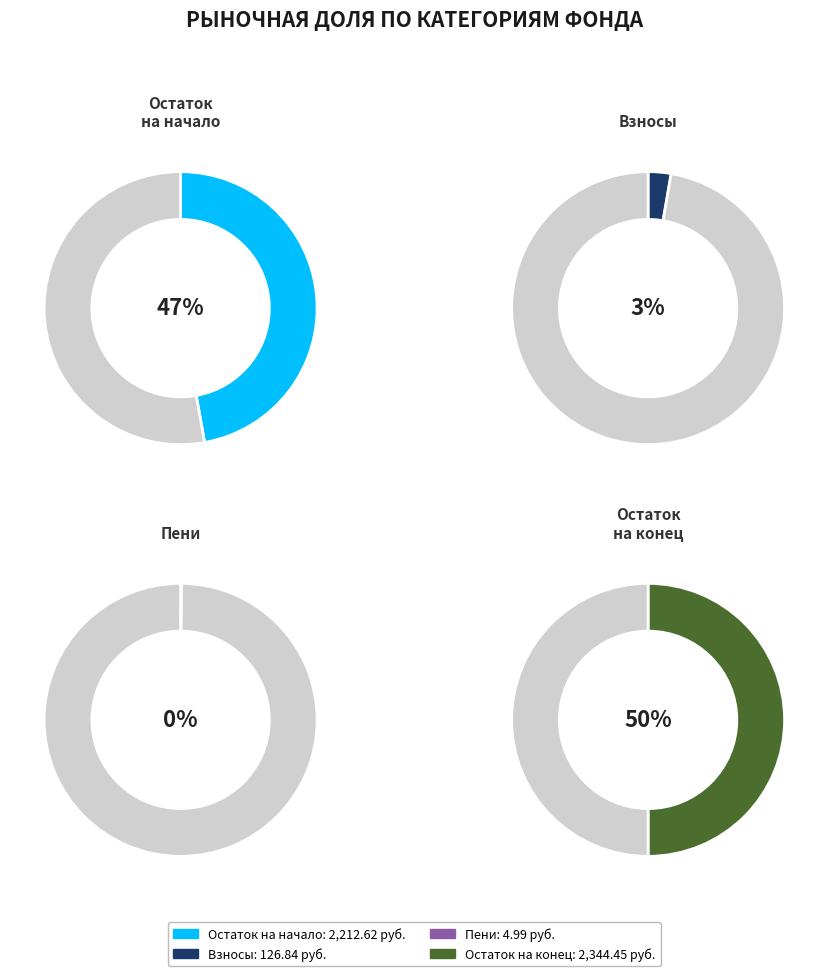

To the nearest percent, what is the difference between the Остаток на конец and Остаток на начало slice percentages?

3%